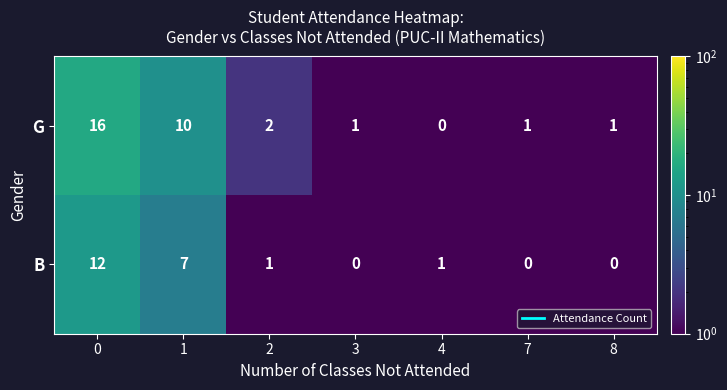

Count the number of data series in this chart.

2